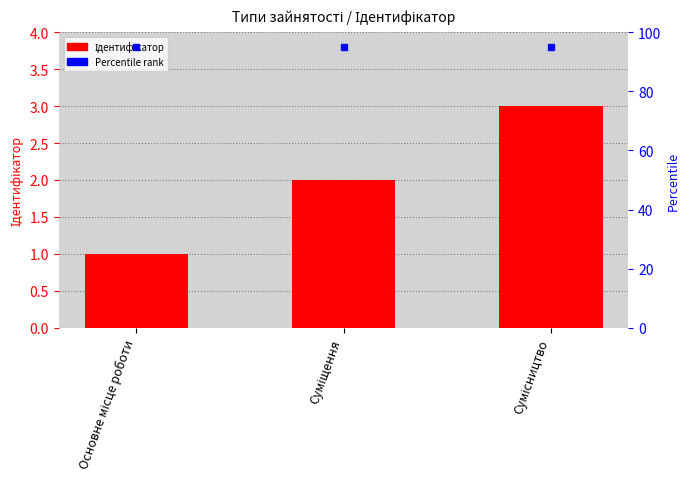

Count the number of data series in this chart.

1